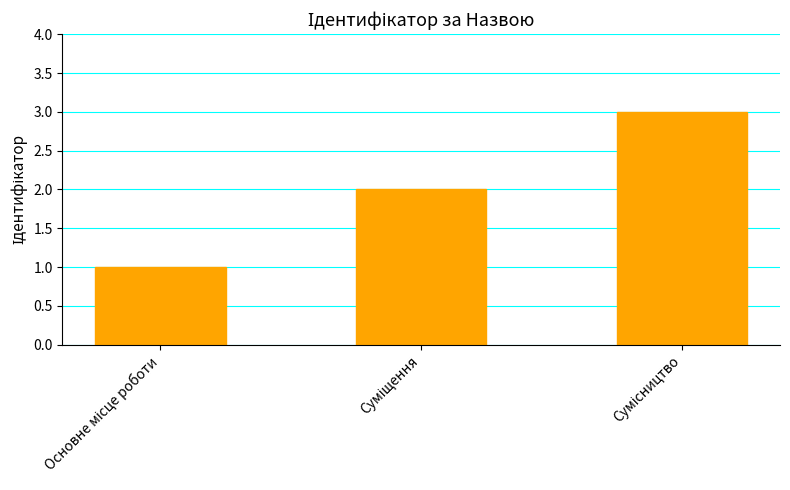

What is the sum of all values?

6